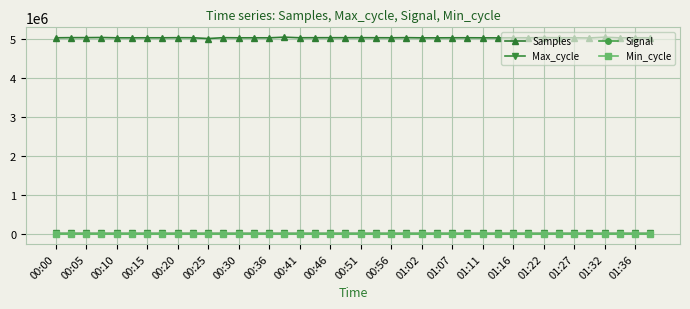

Which series has the largest total across all categories?

Samples